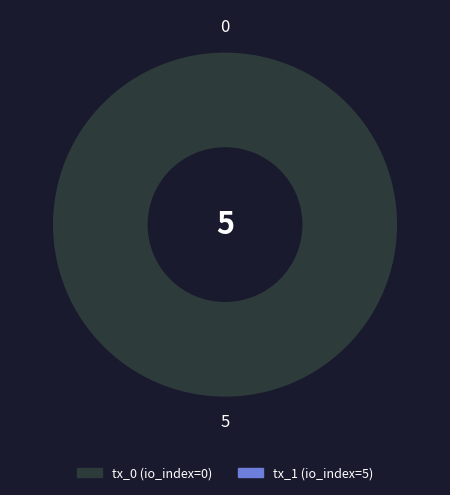

To the nearest percent, what is the difference between the largest and smallest slice percentages?

100%